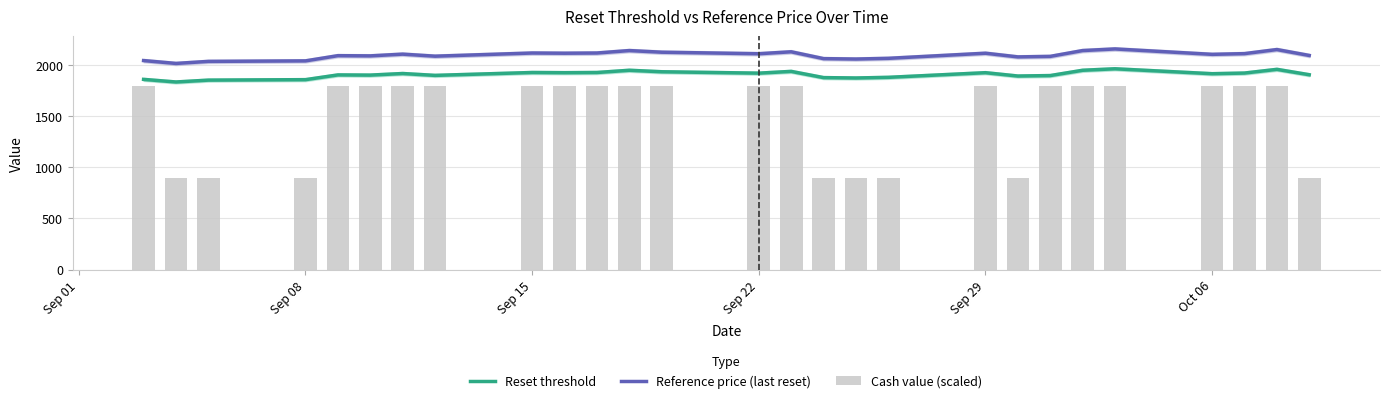

True or false: Reset threshold and Reference price (last reset) intersect in this chart.

False